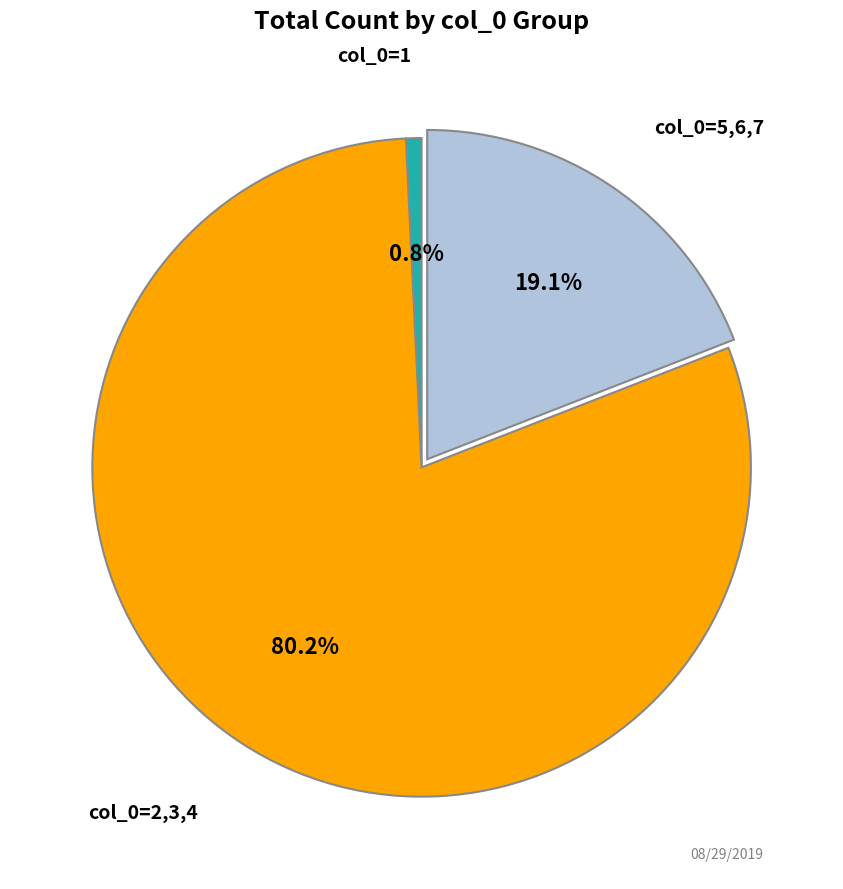

Count the number of slices in the pie.

3